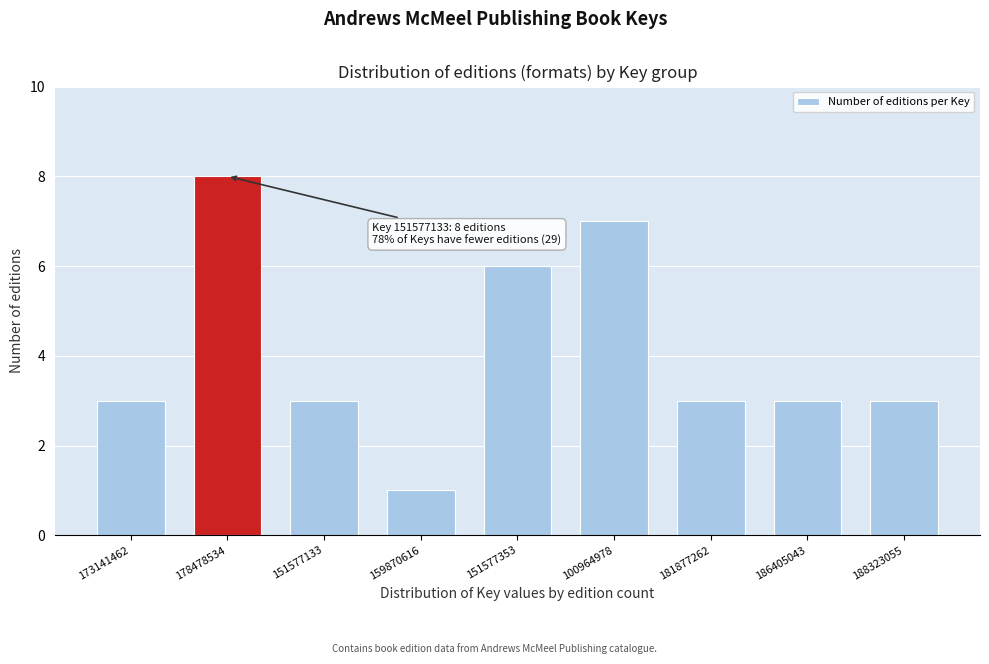

Reading left to right, what are all the values shown in this chart?

3	8	3	1	6	7	3	3	3